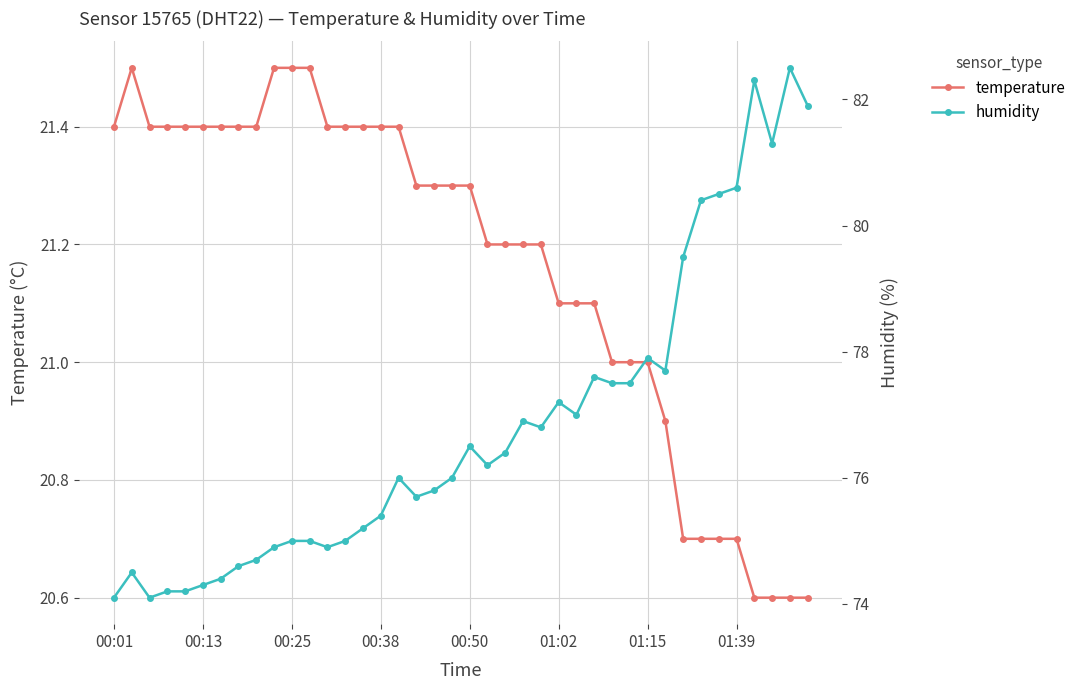

The humidity series shows 35.4 at 37. True or false?

False